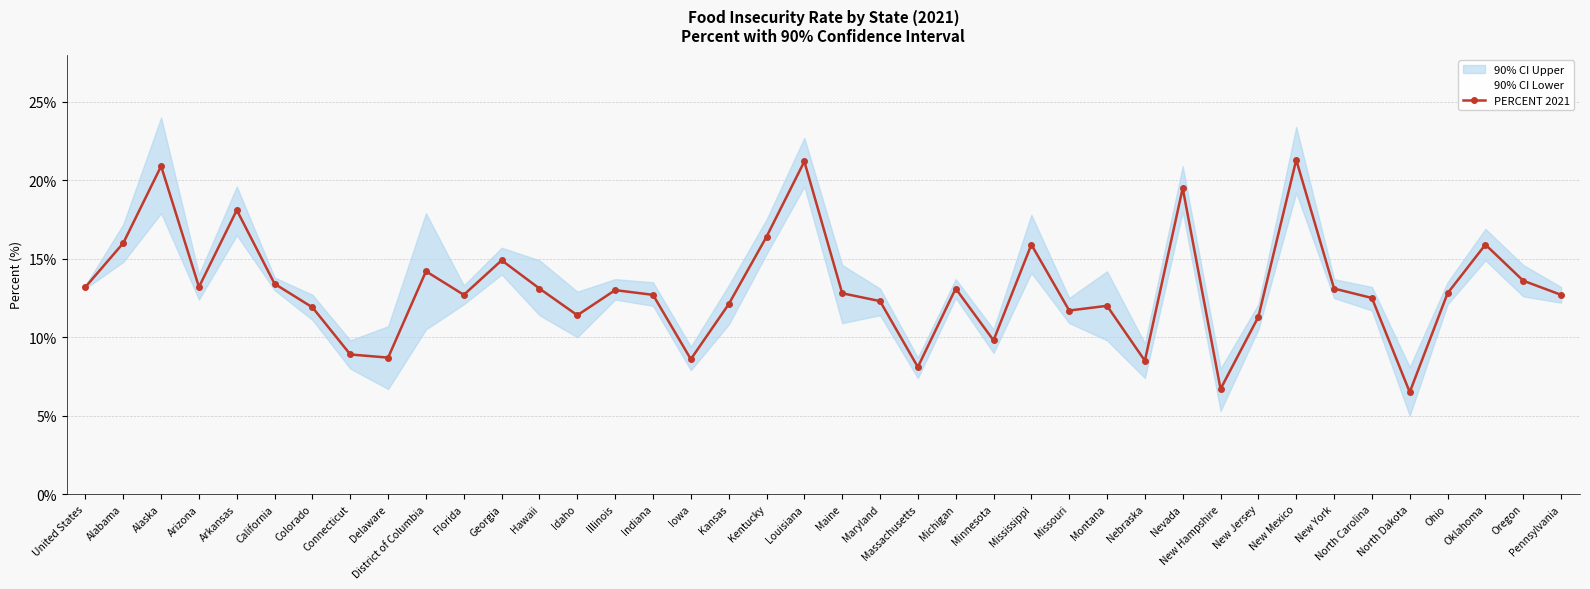

What is the sum of all values?

524.7